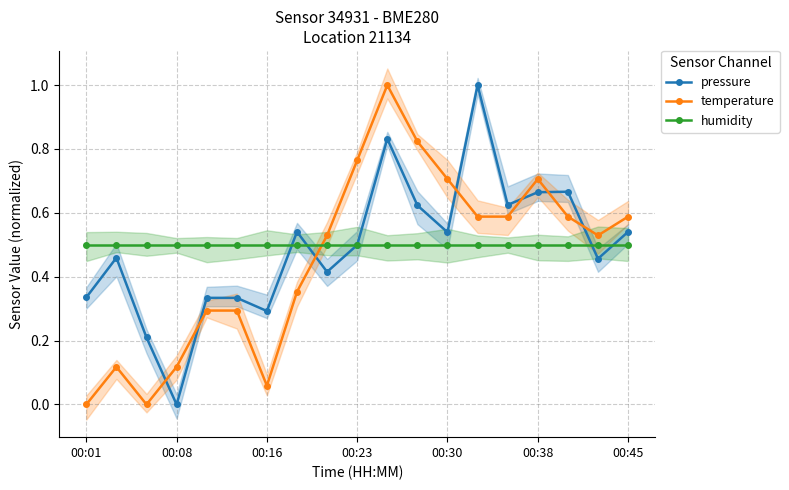

The pressure series shows 0.5 at 00:01. True or false?

False